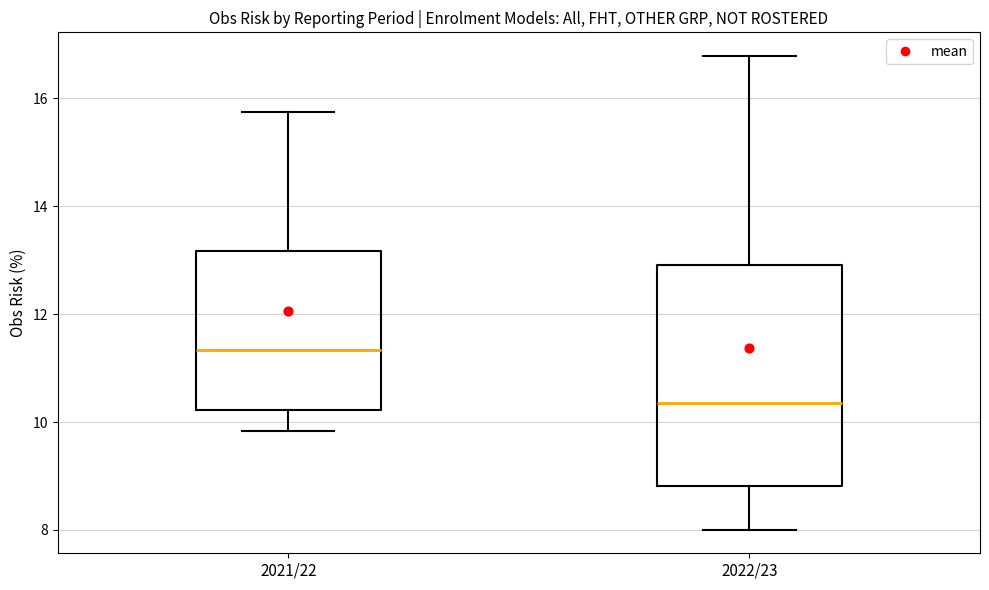

Where is the upper edge of the box for 2021/22 on the y-axis? The values are not printed on the chart, so give them approximately, as read against the axis.

13.2